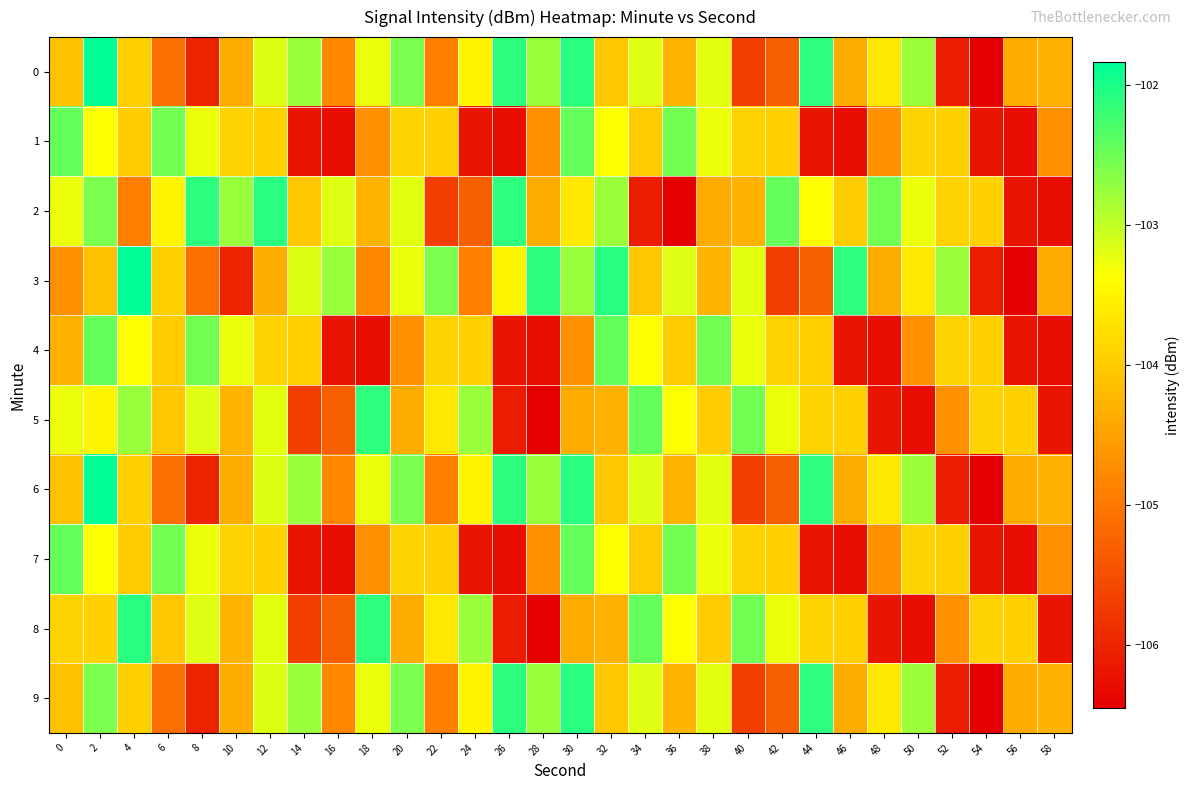

Between 48 and 16, which is larger?

48